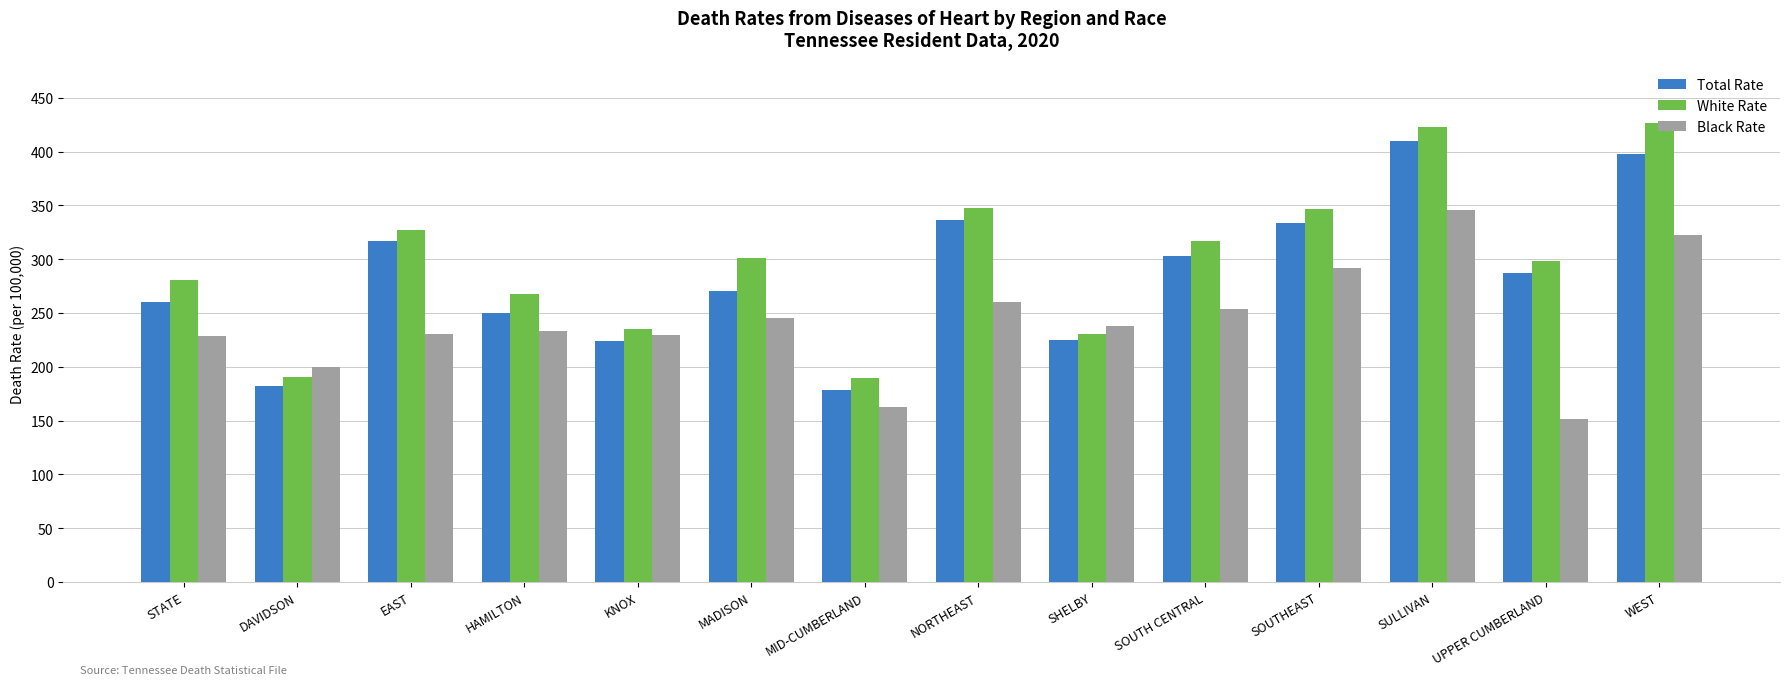

Count the number of categories in the chart.

14